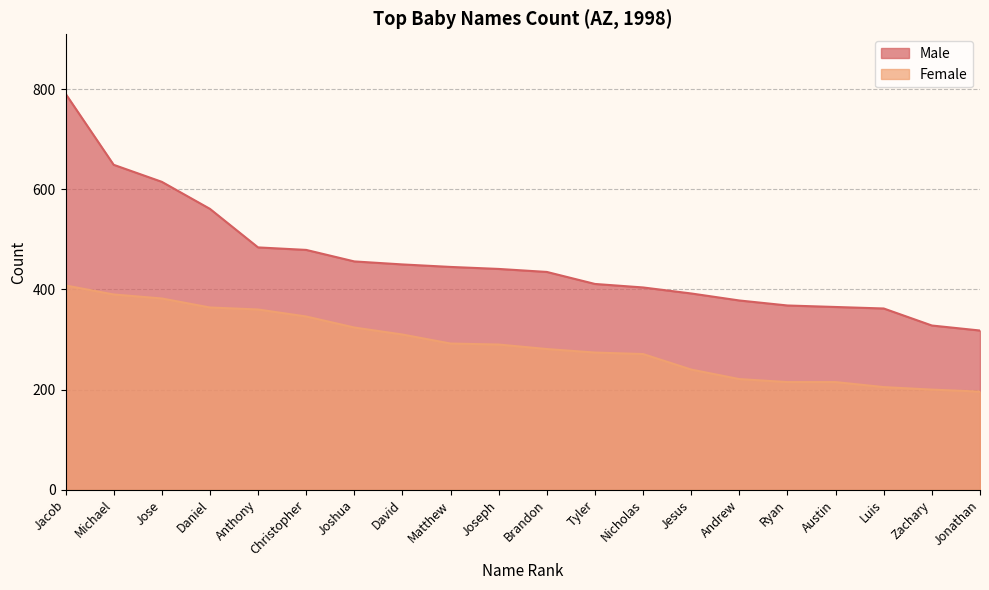

The value of Male at Jose is 234. True or false?

False